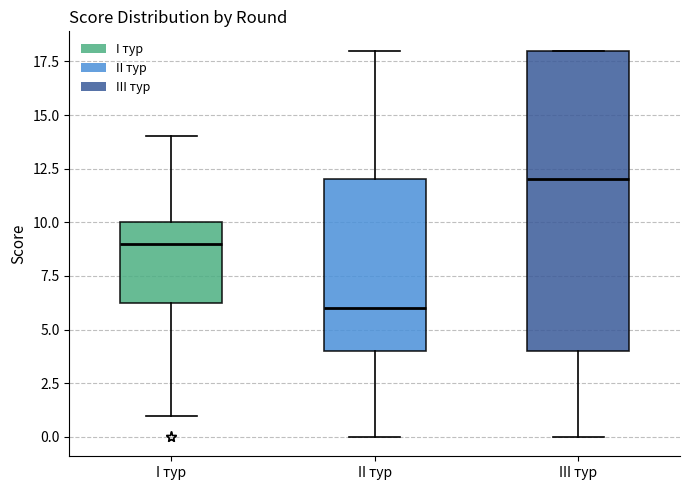

Where does the median line of the box for II тур sit on the y-axis? The values are not printed on the chart, so give them approximately, as read against the axis.

6.0